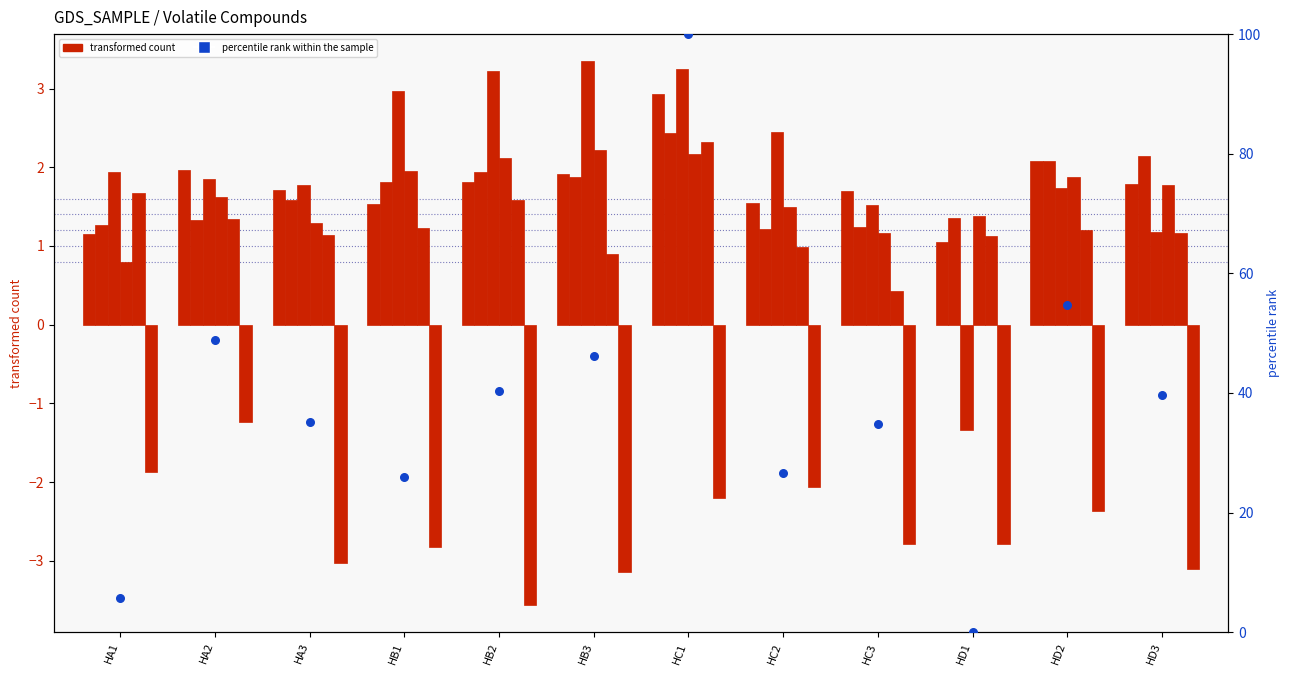

At which category is the sum across all series the highest?

HC1